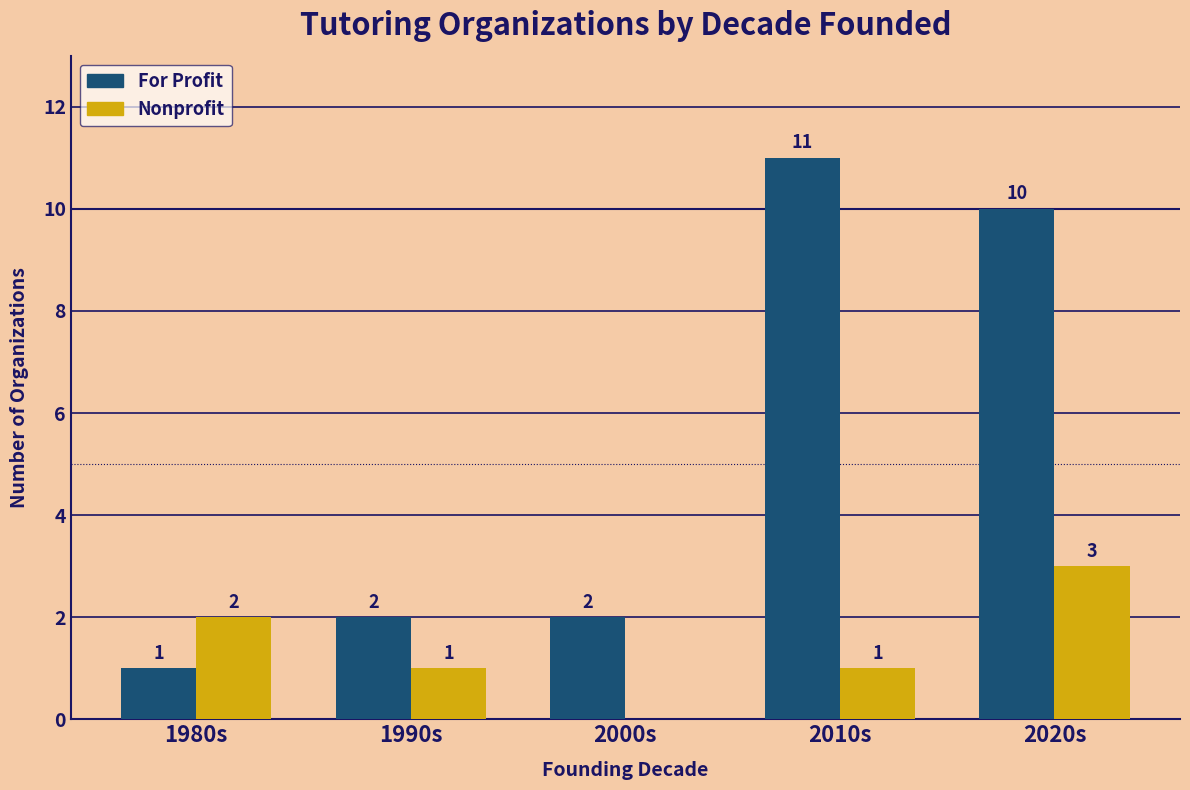

How many For Profit values are between 2 and 10?

3